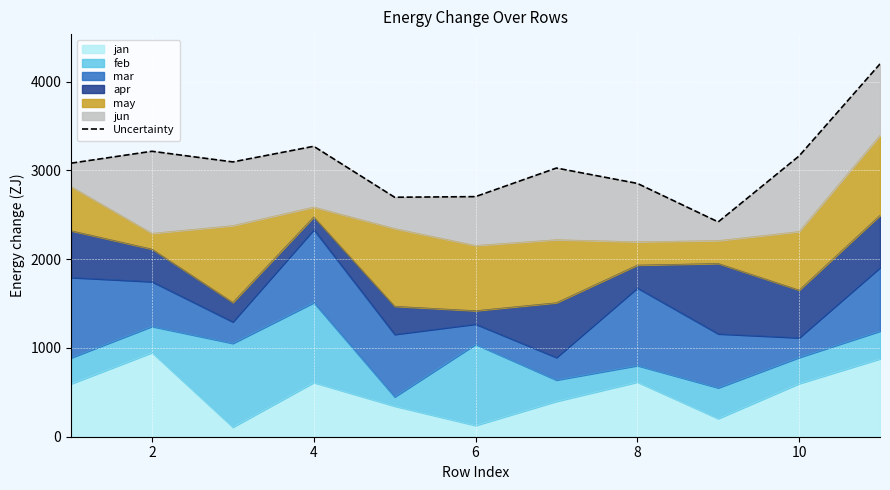

How many interior local valleys (lower than both neighbors) does the data have?

3